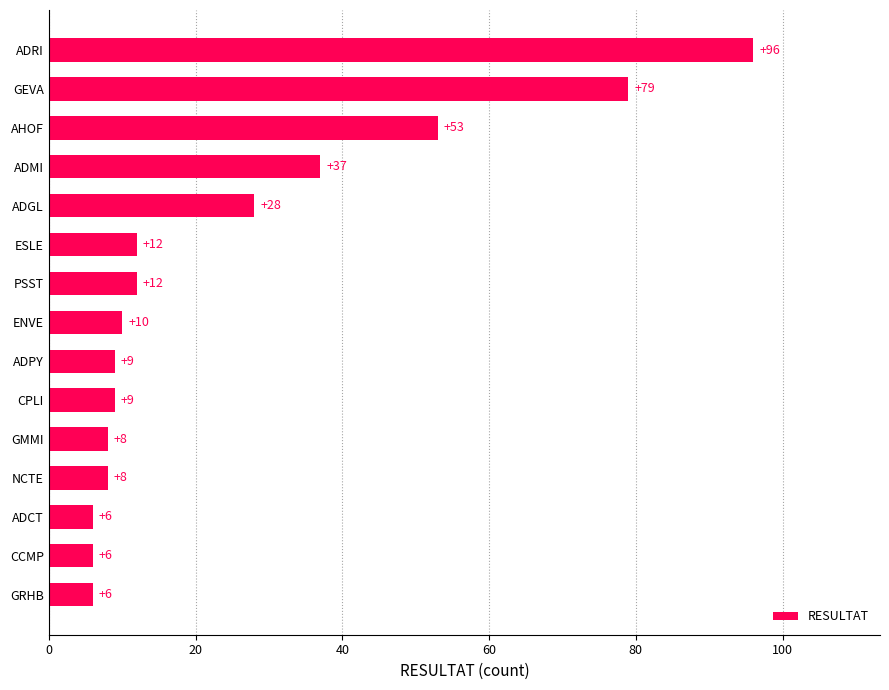

What is the difference between the values at AHOF and ADGL?

25